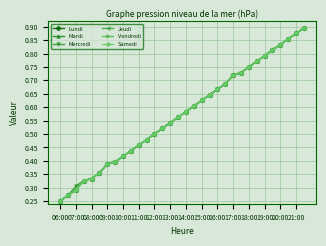

Rank the series by their maximum value, from lowest to highest.

Lundi, Mardi, Mercredi, Jeudi, Vendredi, Samedi